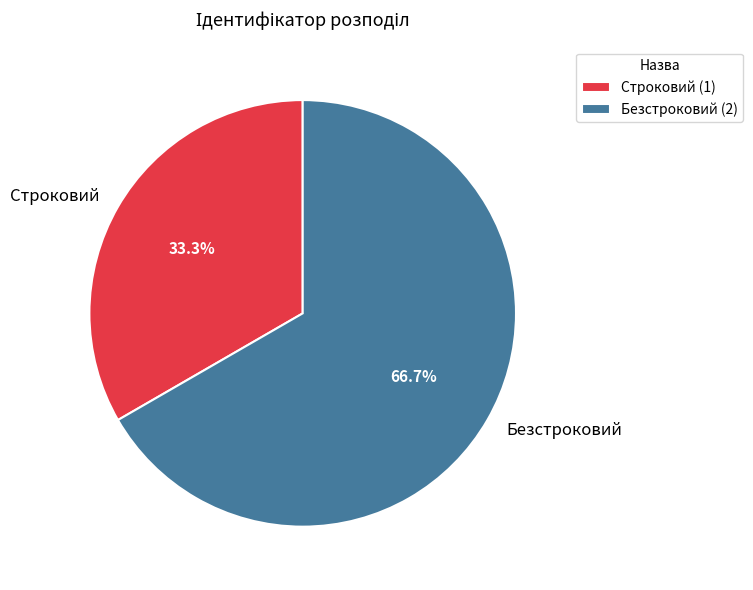

True or false: Безстроковий accounts for 54% of the total.

False